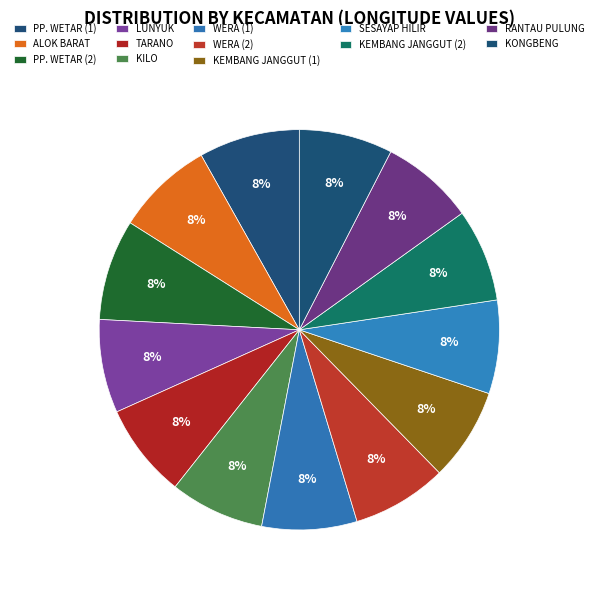

Which category has the biggest portion of the pie?

PP. WETAR (1)